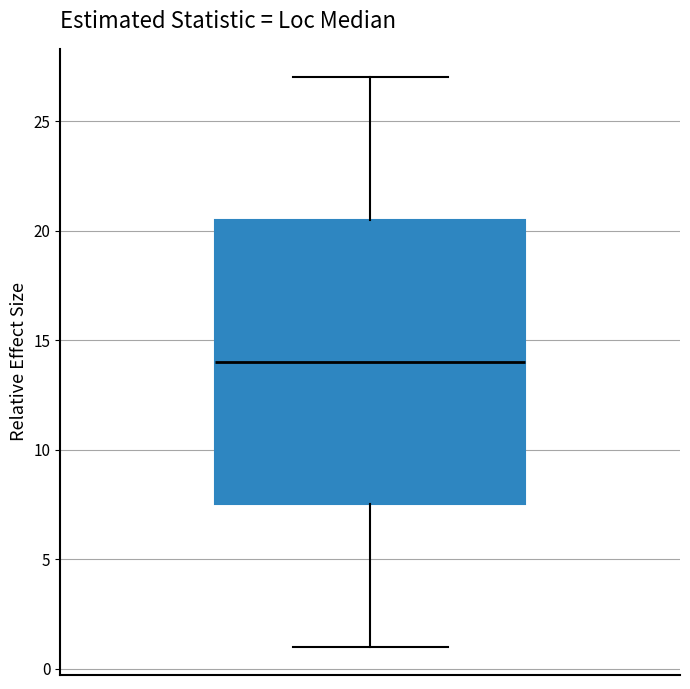

Transcribe this box plot: give where the median line is, the range the box spans, and where the two whiskers end, as read against the y-axis. The values are not printed on the chart, so give them approximately, as read against the axis.

median 14.0, box 7.5 to 20.5, whiskers 1.0 to 27.0